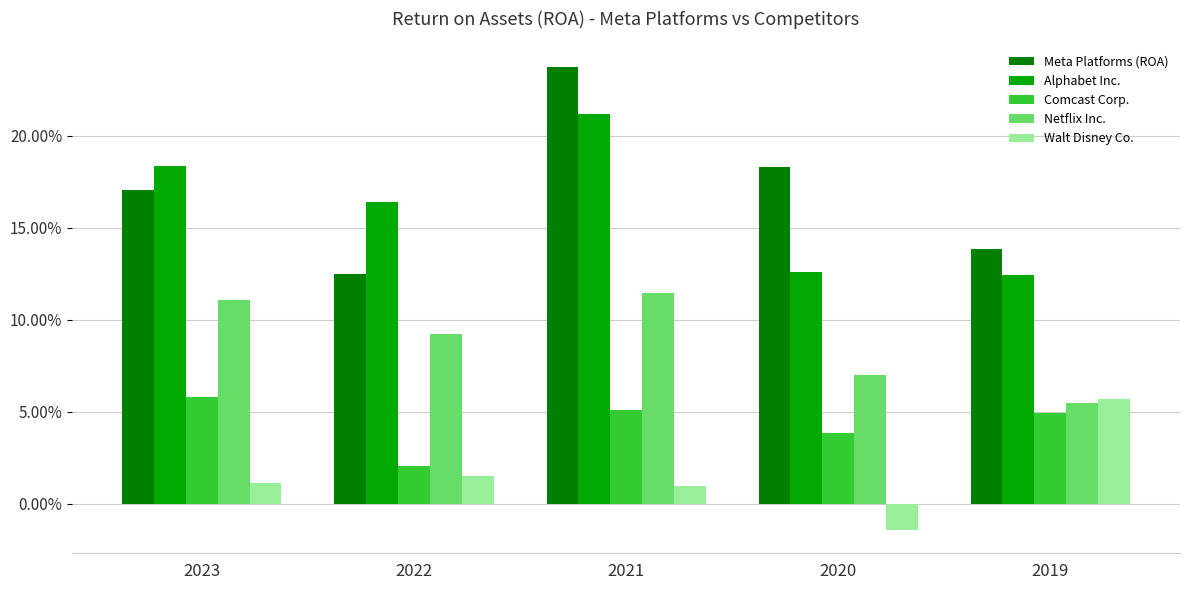

What are all the series names shown in the legend?

Meta Platforms (ROA), Alphabet Inc., Comcast Corp., Netflix Inc., Walt Disney Co.